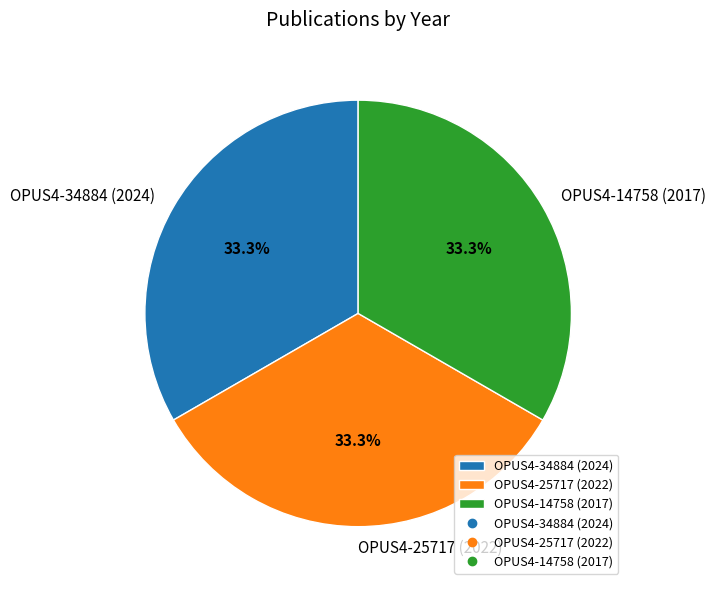

Combined, what portion of the pie is OPUS4-25717 (2022) and OPUS4-14758 (2017)?

66.6%